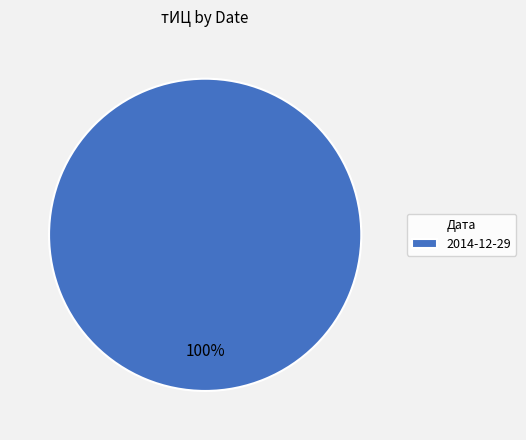

What percentage is the 2014-12-29 slice, to the nearest percent?

100%